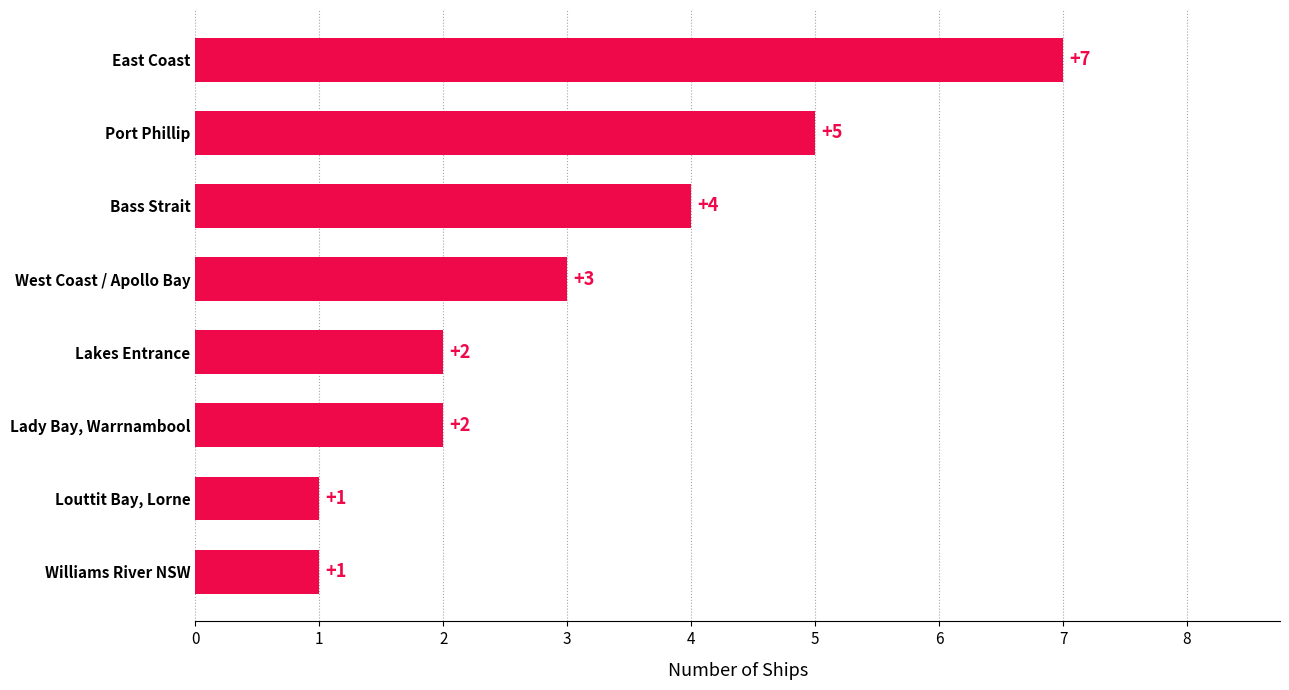

How many bars are there in total?

8